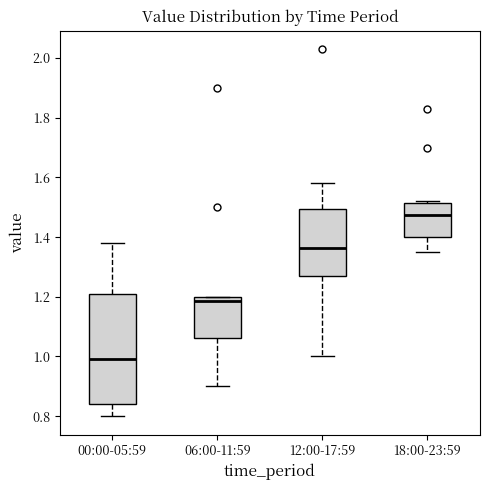

Reading left to right, transcribe this box plot: for each box, give where its median line is, the range the box spans, and where its two whiskers end, as read against the y-axis. The values are not printed on the chart, so give them approximately, as read against the axis.

00:00-05:59: median 1.00, box 0.84 to 1.22, whiskers 0.80 to 1.38
06:00-11:59: median 1.18, box 1.06 to 1.20, whiskers 0.90 to 1.20
12:00-17:59: median 1.36, box 1.28 to 1.50, whiskers 1.00 to 1.58
18:00-23:59: median 1.48, box 1.40 to 1.52, whiskers 1.36 to 1.52